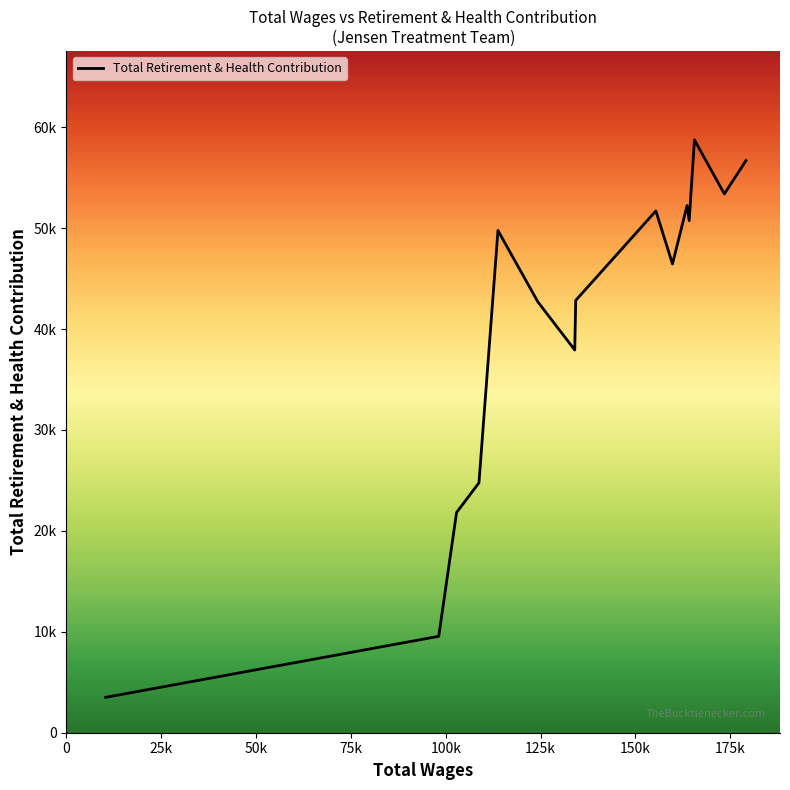

What is the smallest value displayed?

3507